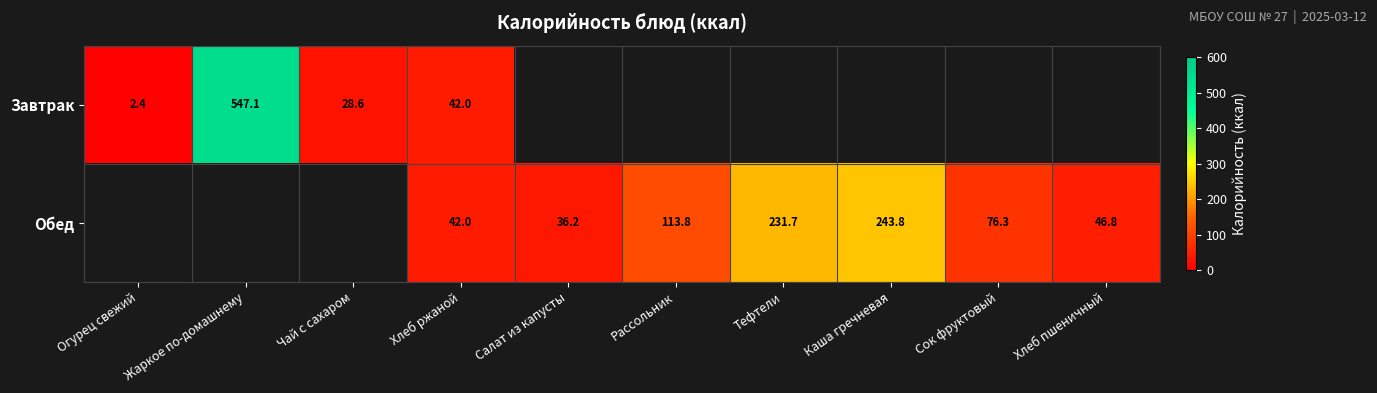

What is the difference between the Обед values at Сок фруктовый and Хлеб пшеничный?

29.5